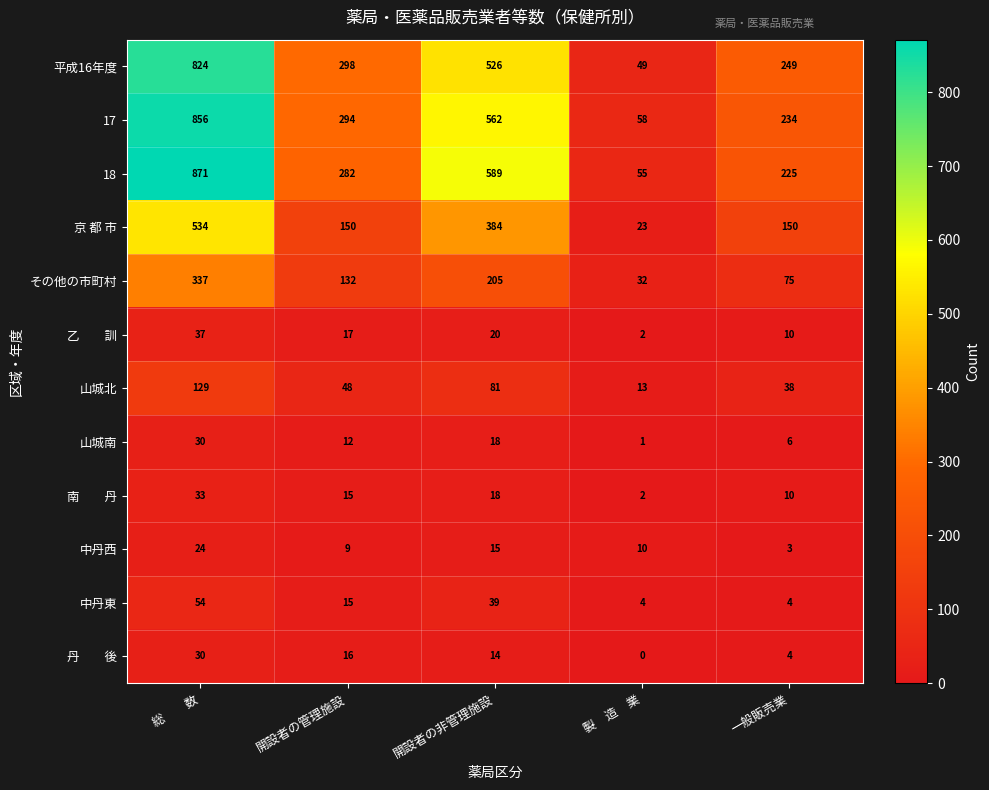

What is the difference between the maximum and minimum values in the 京 都 市 series?

511